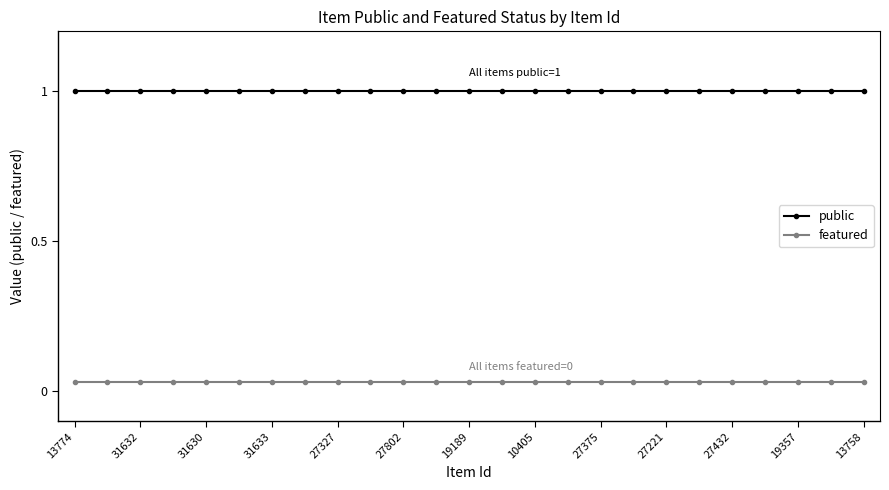

What is the sum of all featured values?

0.8